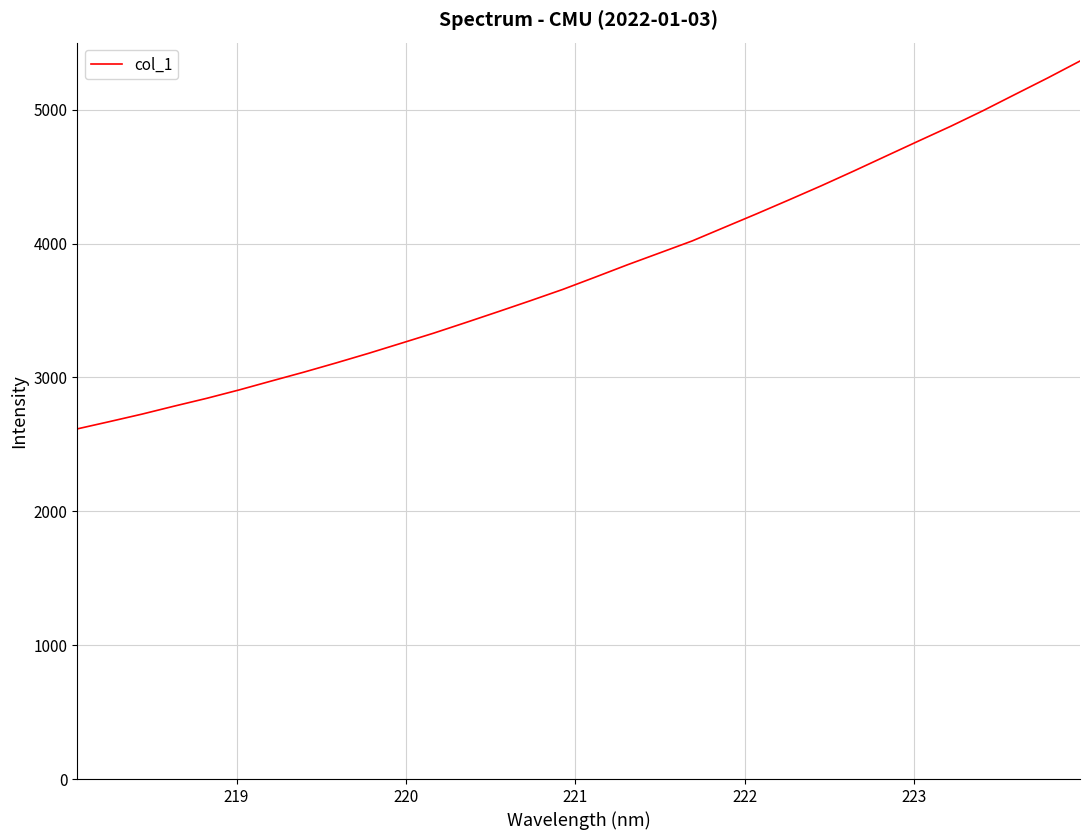

What is the greatest value displayed?

5363.5